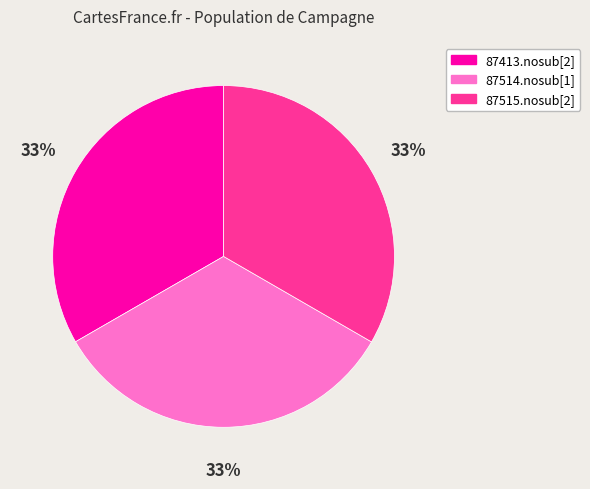

To the nearest percent, what is the average slice percentage?

33%